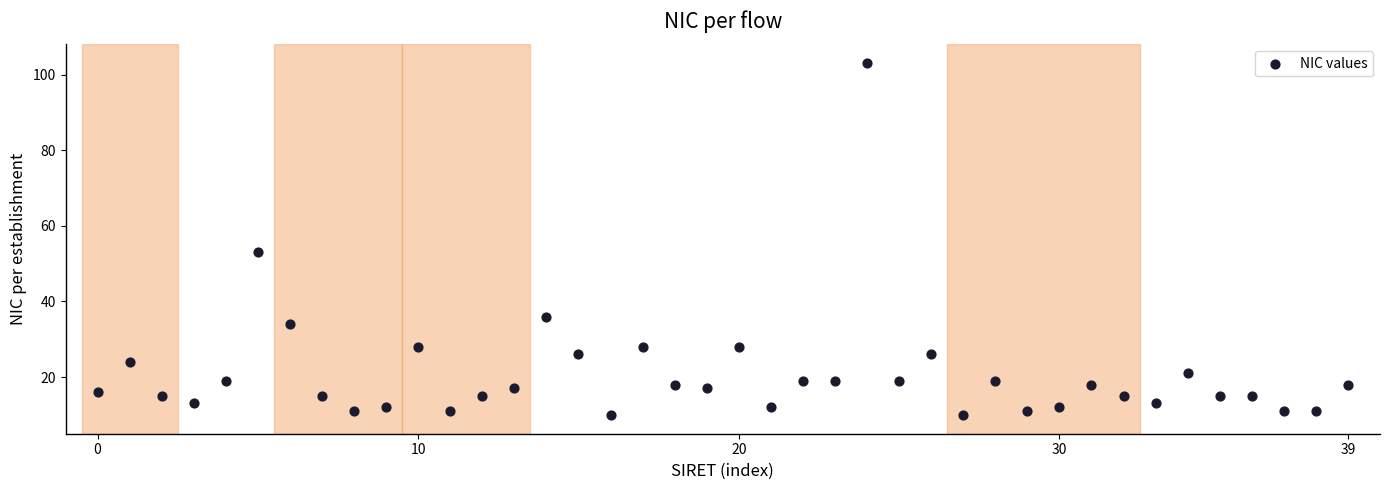

What is the range of Y values (max minus min)?

93